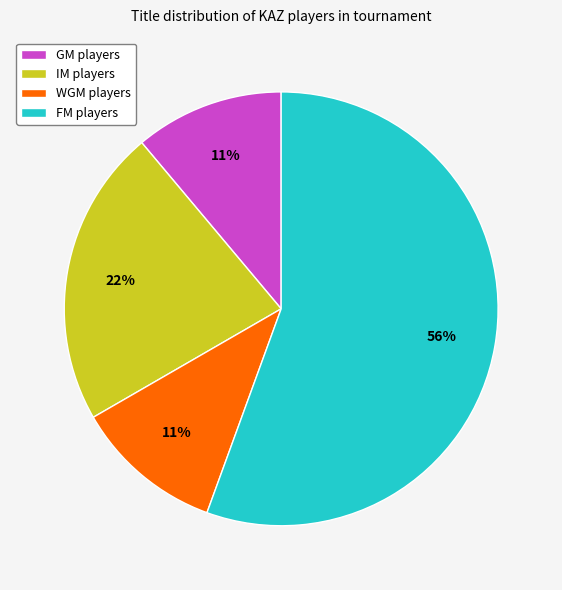

Which category has the biggest portion of the pie?

FM players